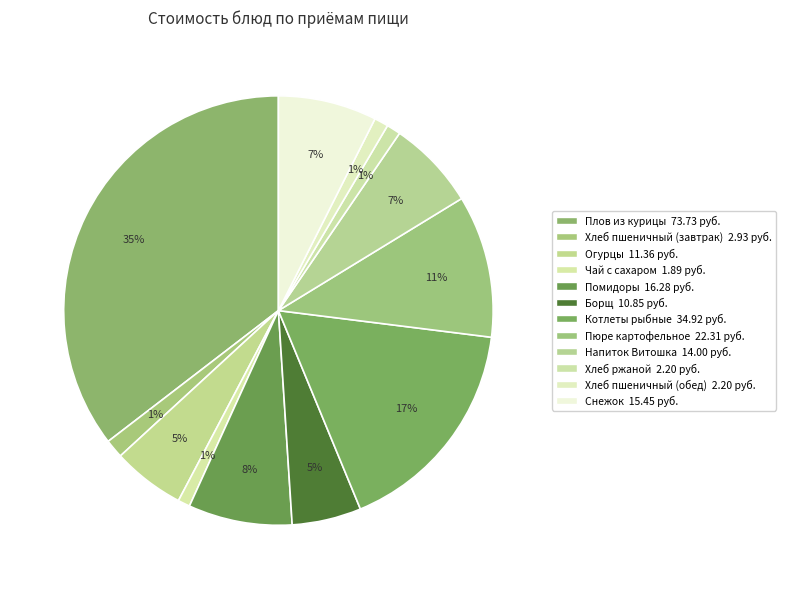

Count the number of slices in the pie.

12